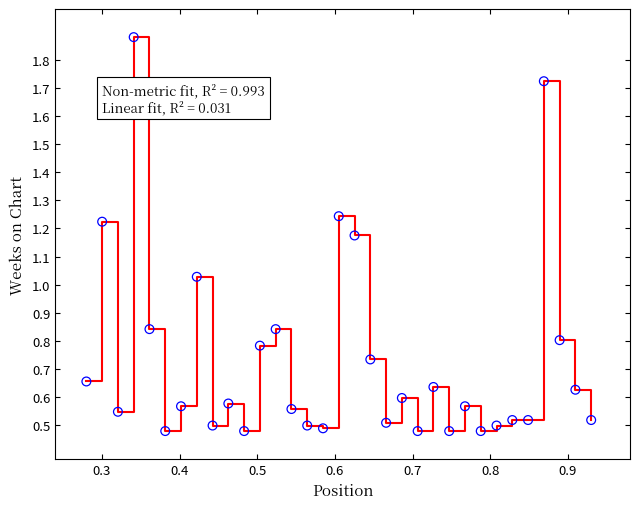

Does the chart have visible grid lines?

No